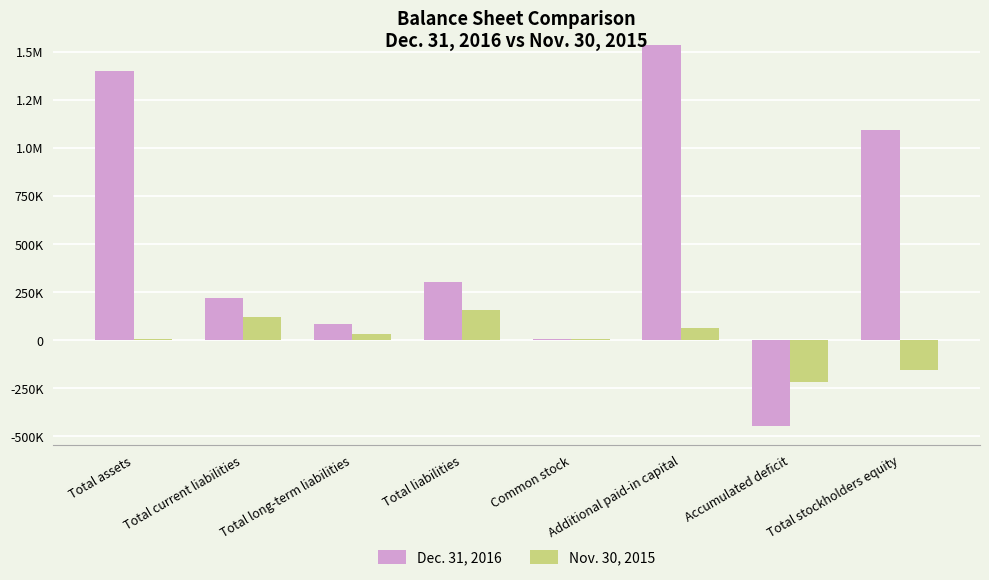

What is the maximum value for Nov. 30, 2015?

157082